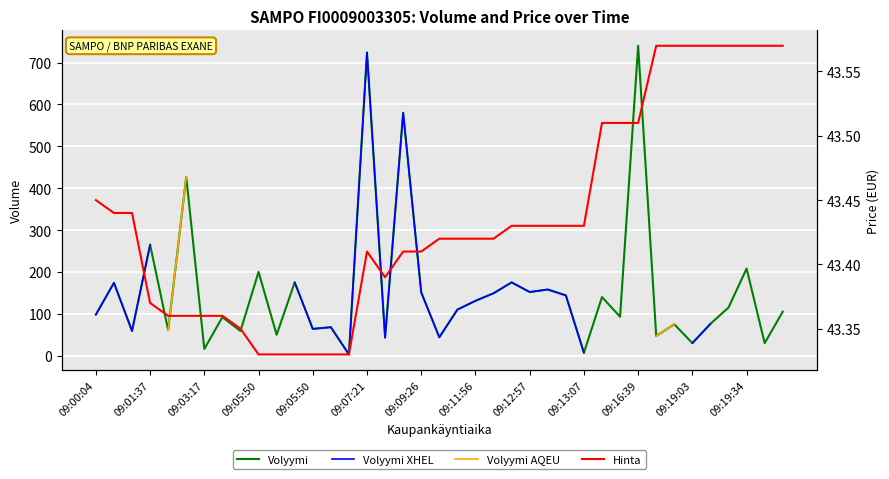

True or false: Volyymi XHEL and Volyymi cross at least once.

False